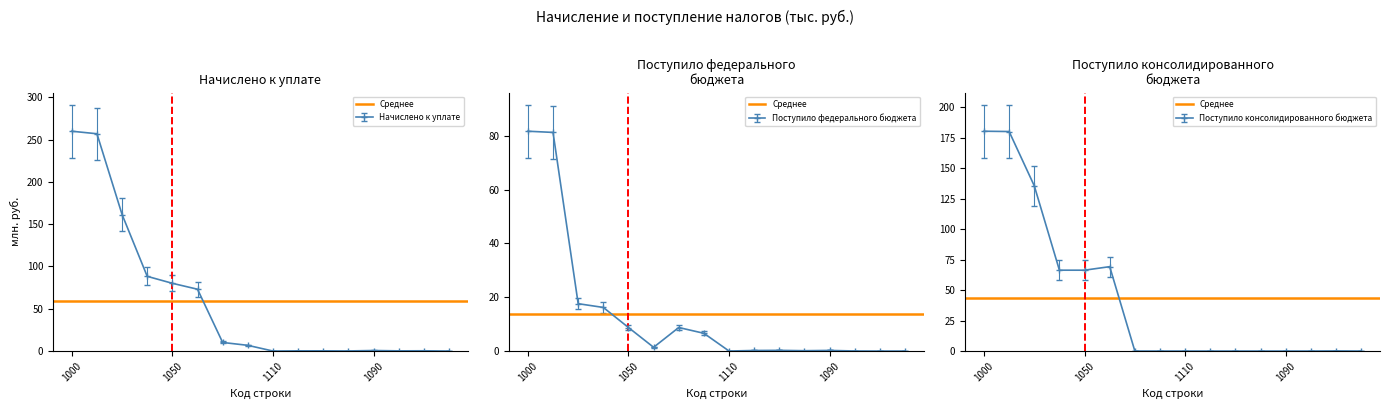

Which series has the largest total across all categories?

Начислено к уплате